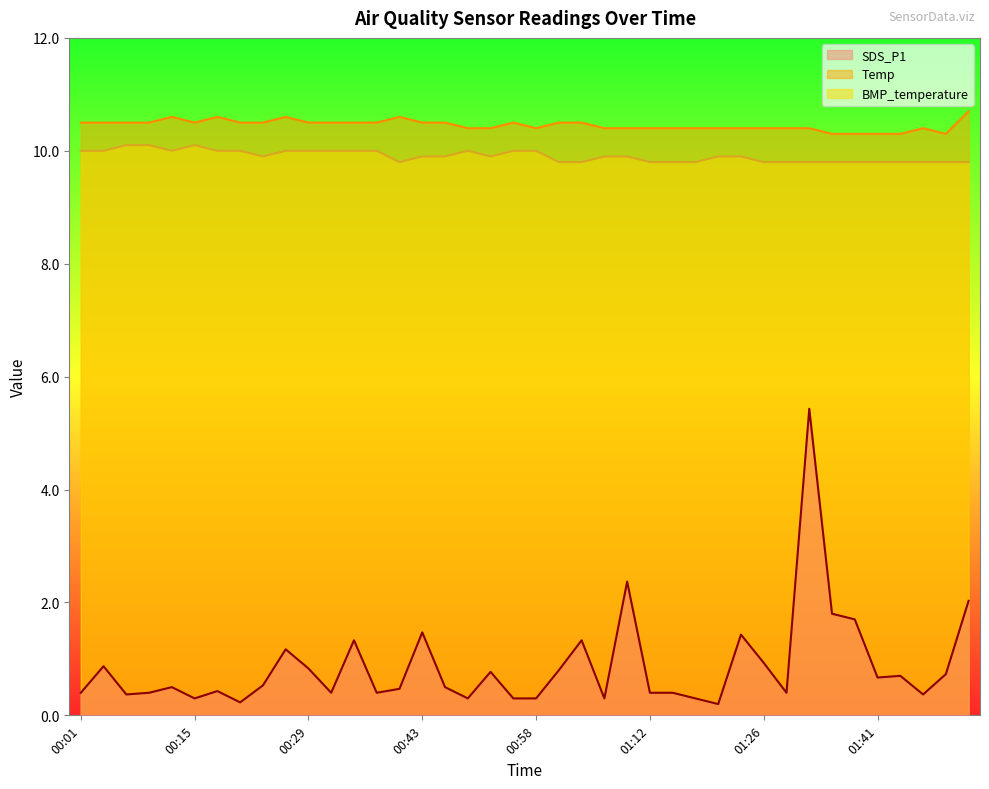

What is the label of the 32nd point from the right?

00:24